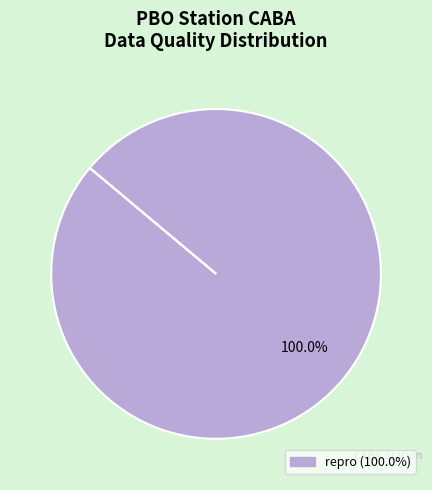

What percentage is the repro slice, to the nearest percent?

100%